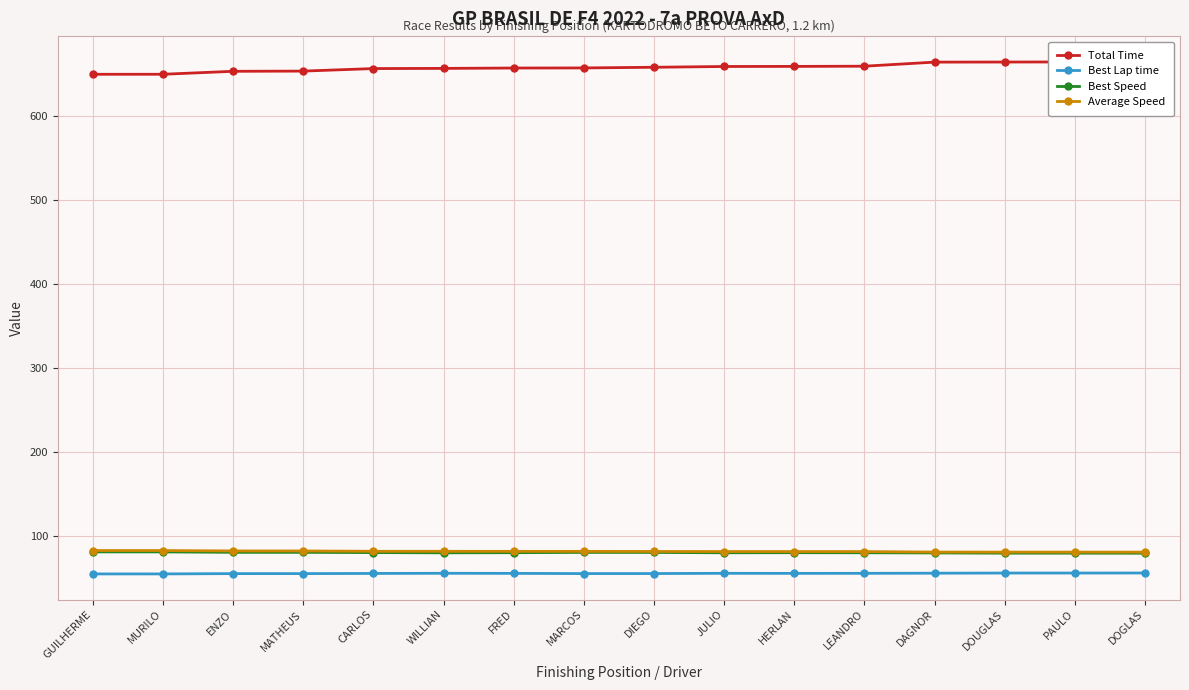

Where is Best Speed nearest to the value 80?

DOUGLAS